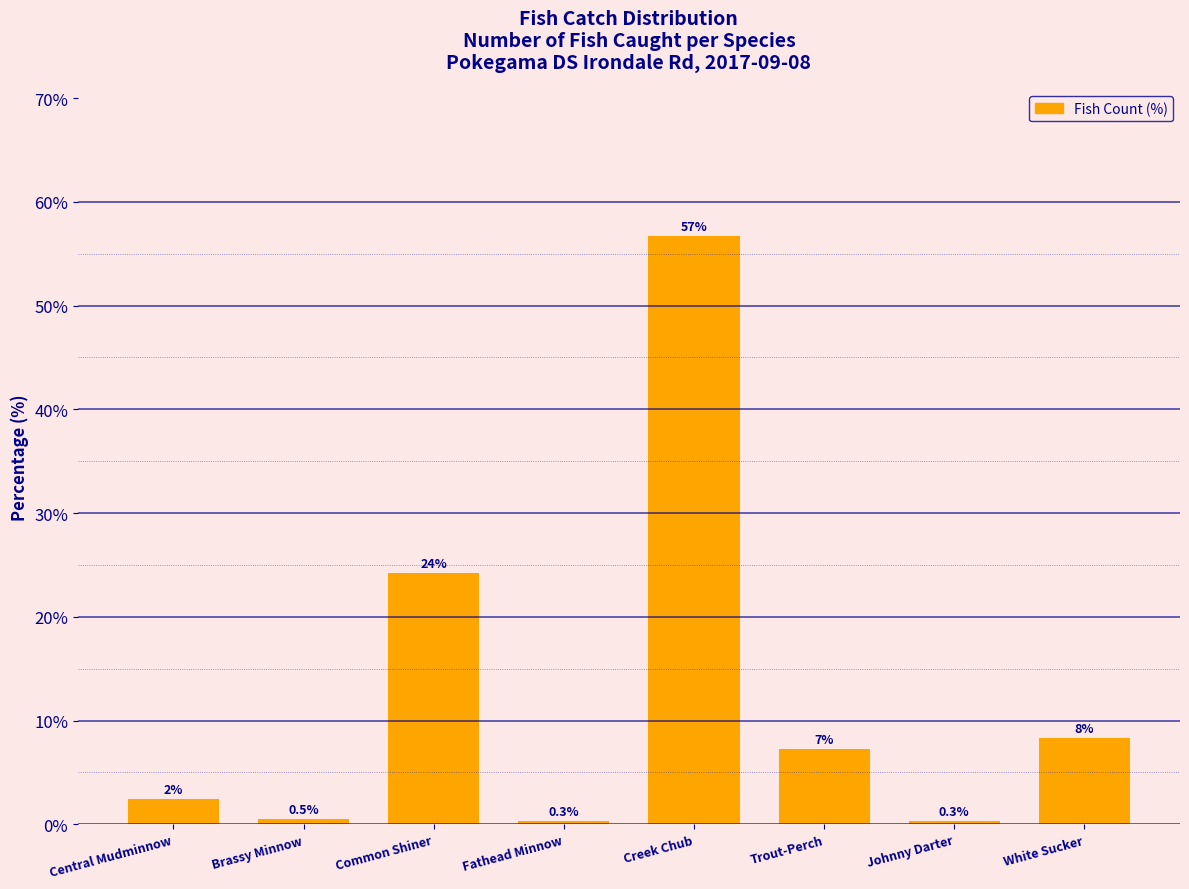

At which label is the value closest to 28?

Common Shiner